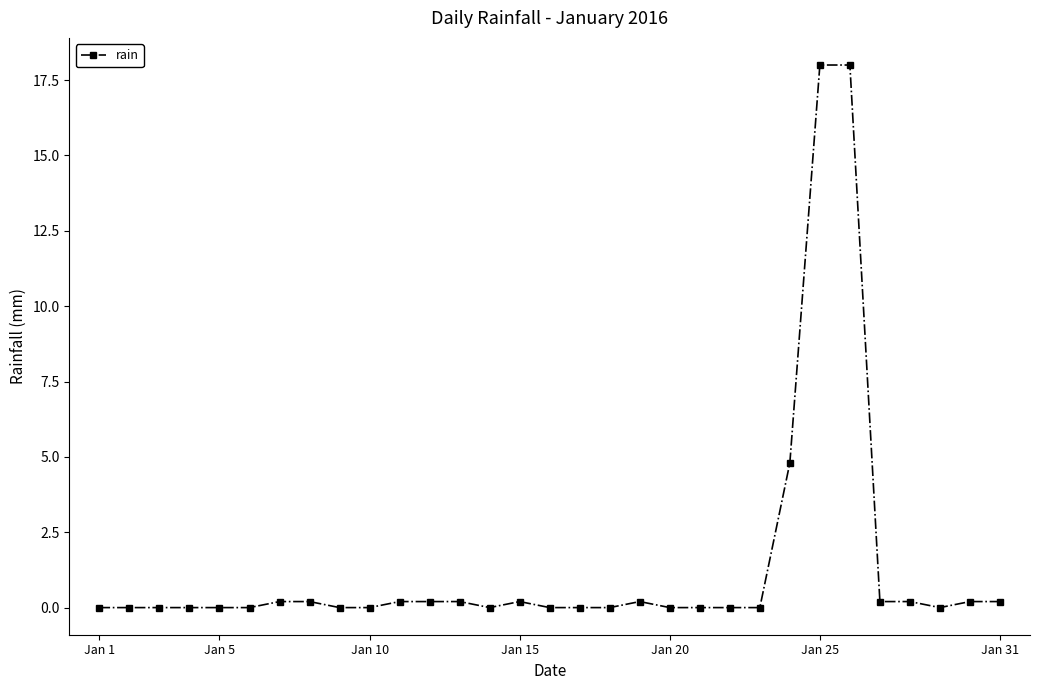

How many lines are shown in the chart?

1